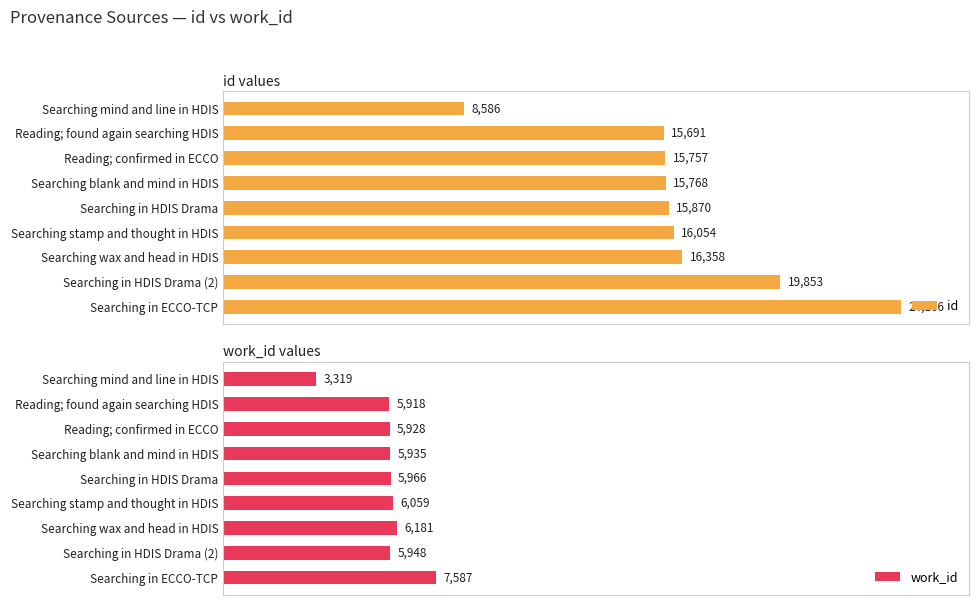

At which label is id closest to 16376?

Searching wax and head in HDIS